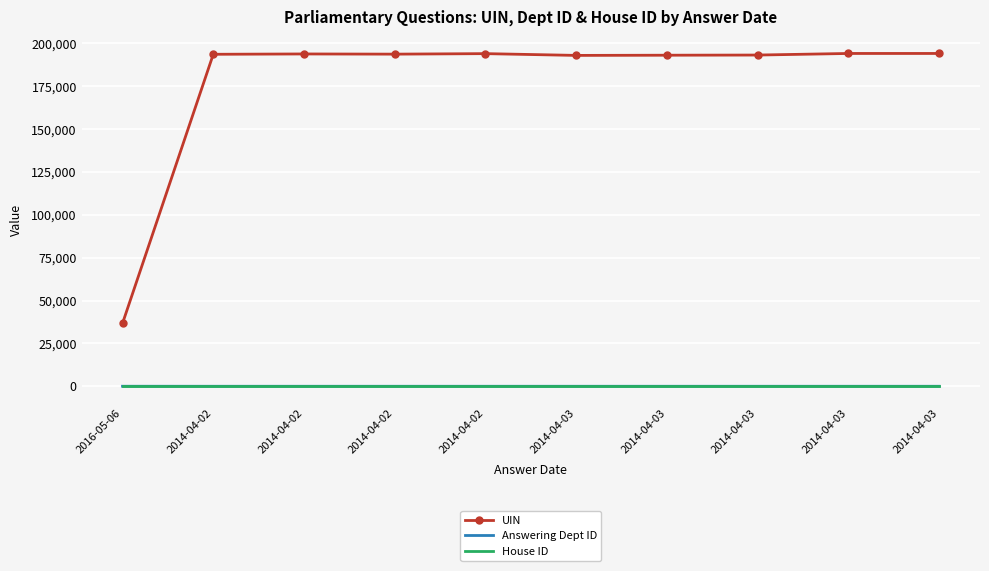

The House ID series shows 1 at 2014-04-02. True or false?

True